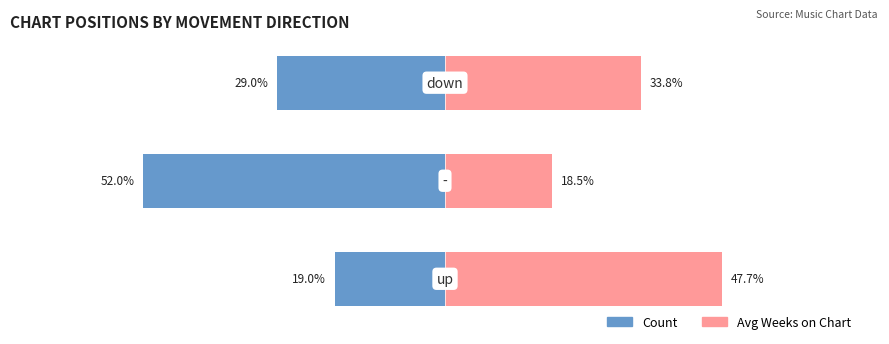

The value of Count (left) at 0 is -19.0. True or false?

True